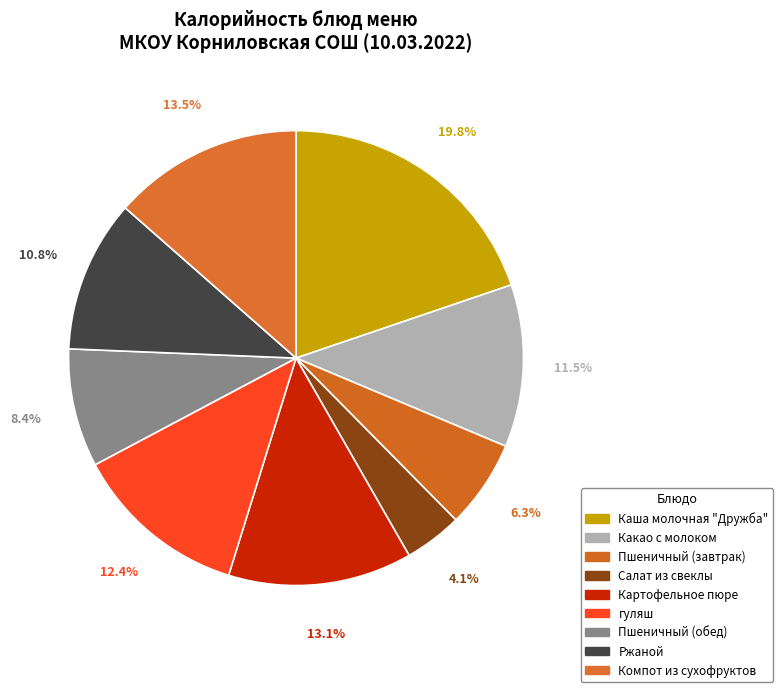

To the nearest percent, what is the average slice percentage?

11%